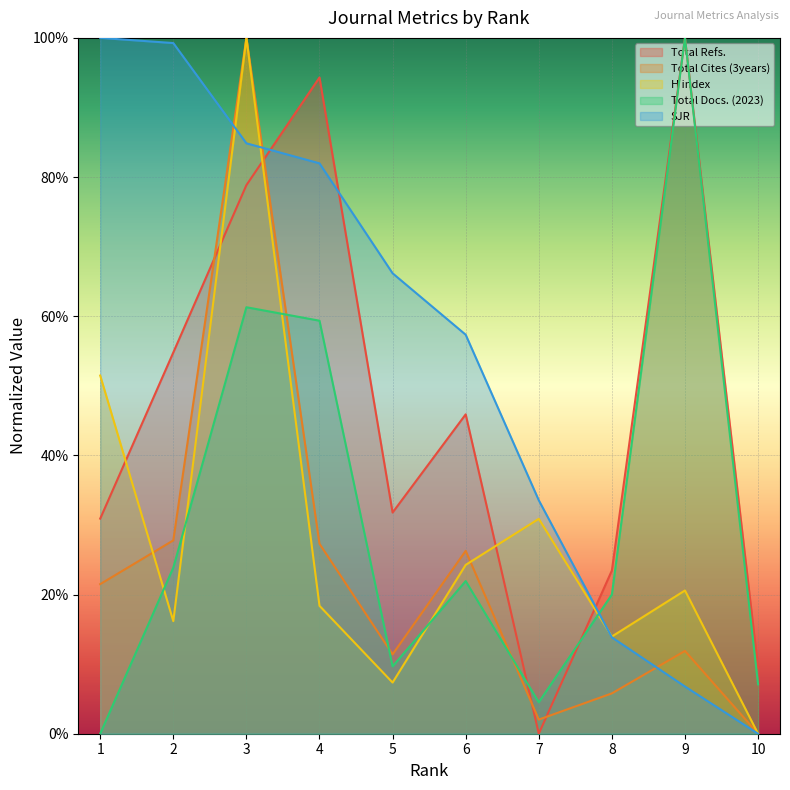

The value of Total Docs. (2023) at 3 is 0.6. True or false?

True